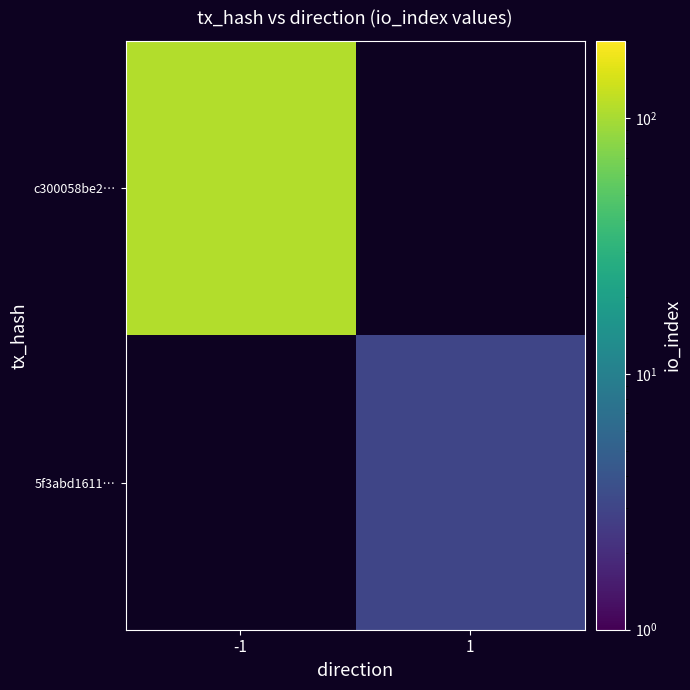

List the series in order of their peak value, highest first.

c300058be2…, 5f3abd1611…